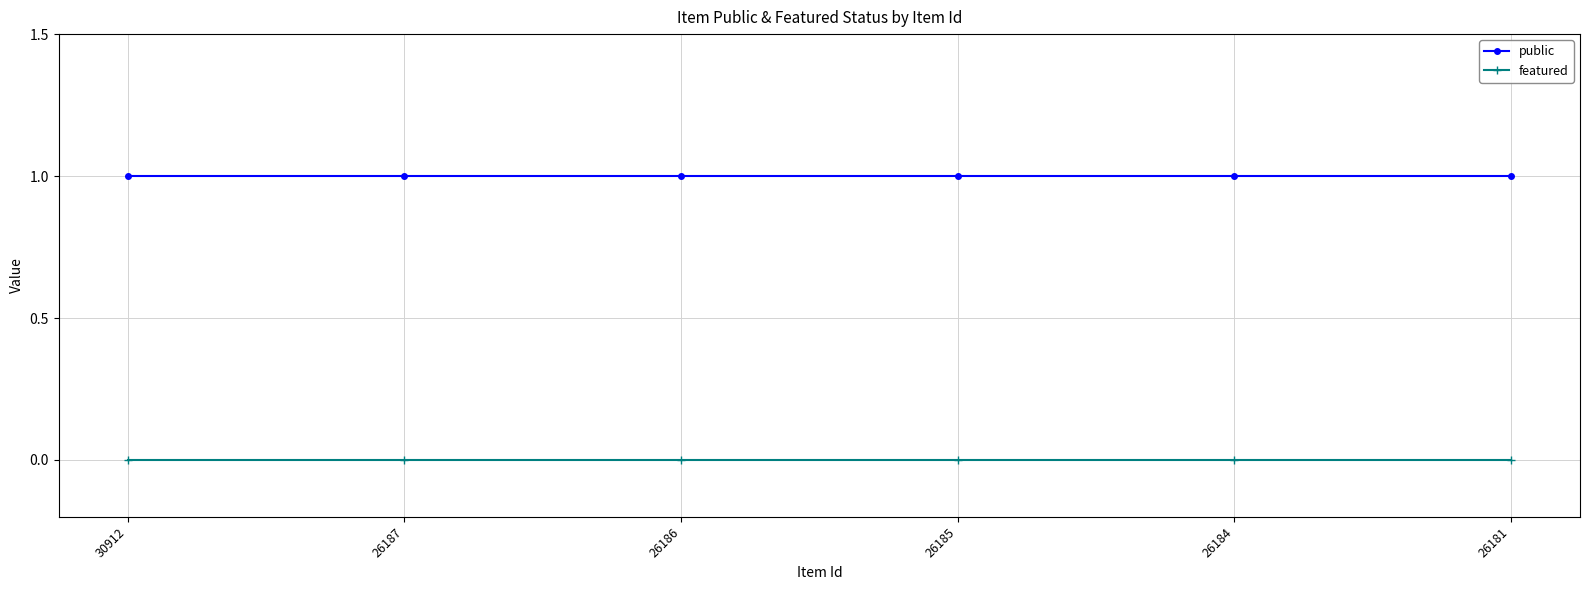

Is it true that featured equals 0 at 26186?

True